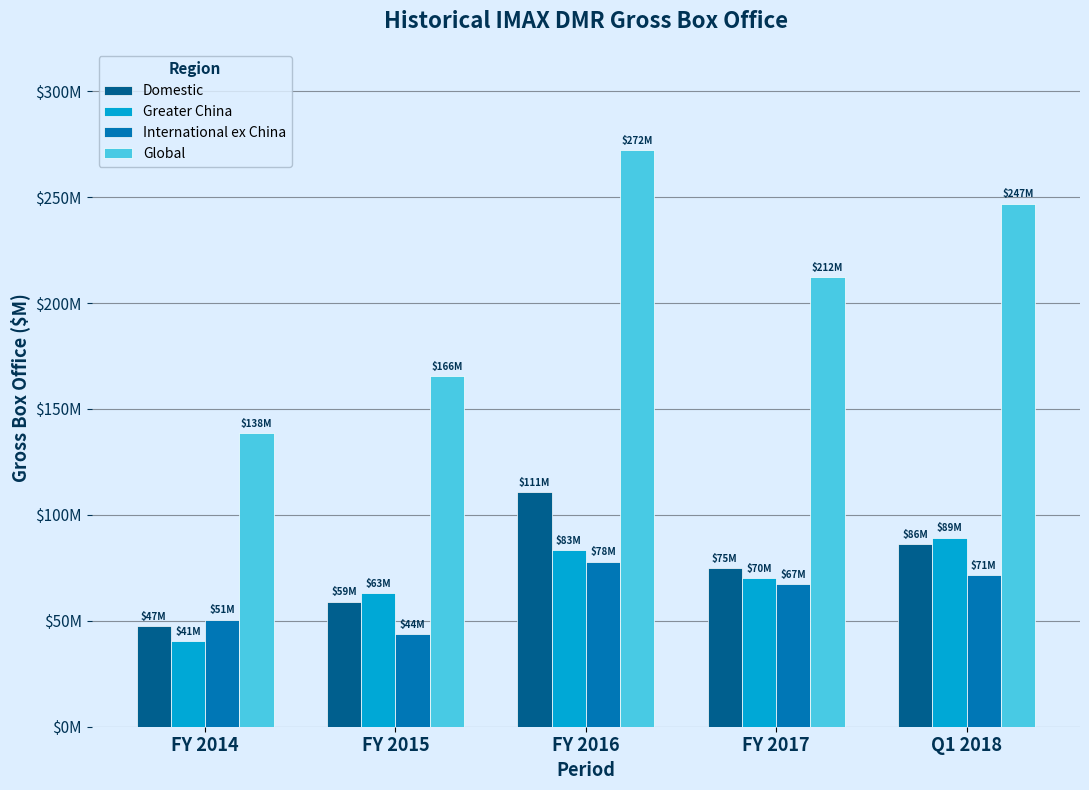

What is the difference between the highest and lowest values at Q1 2018?

175.5